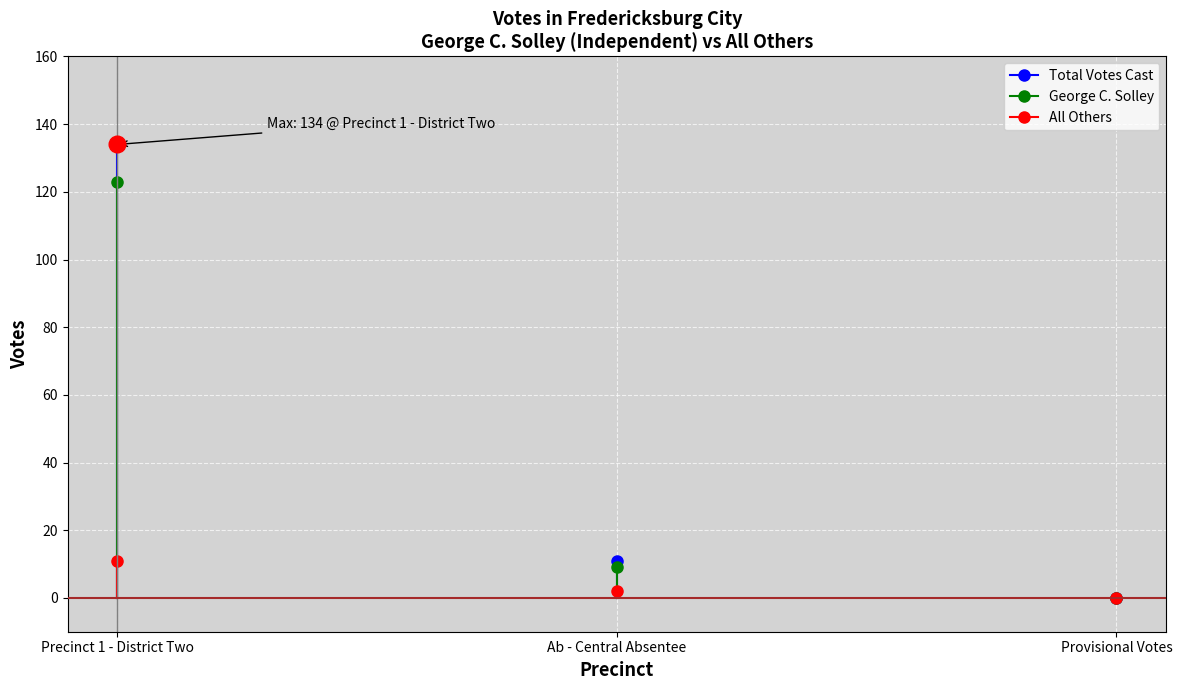

Rank the categories by All Others value from highest to lowest.

Precinct 1 - District Two, Ab - Central Absentee, Provisional Votes